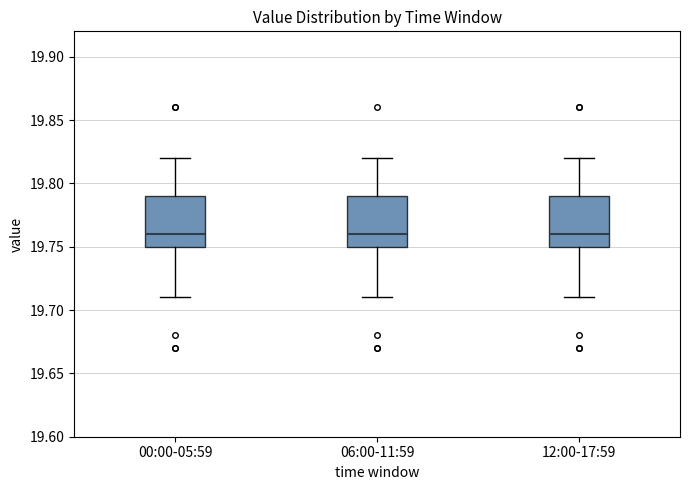

Reading left to right, read every box against the y-axis: the position of its median line, the range the box covers, and the ends of its whiskers. The values are not printed on the chart, so give them approximately, as read against the axis.

00:00-05:59: median 19.76, box 19.75 to 19.79, whiskers 19.71 to 19.82
06:00-11:59: median 19.76, box 19.75 to 19.79, whiskers 19.71 to 19.82
12:00-17:59: median 19.76, box 19.75 to 19.79, whiskers 19.71 to 19.82